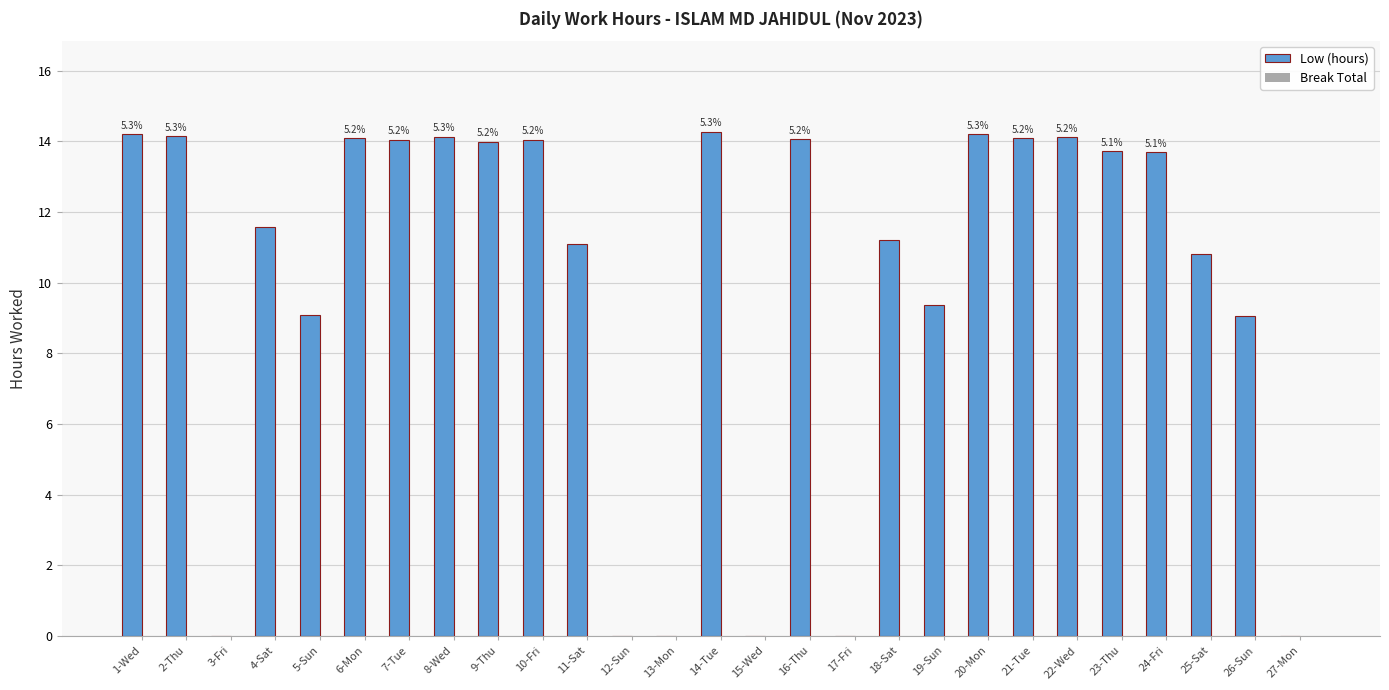

What is the label of the 23rd bar from the right?

5-Sun